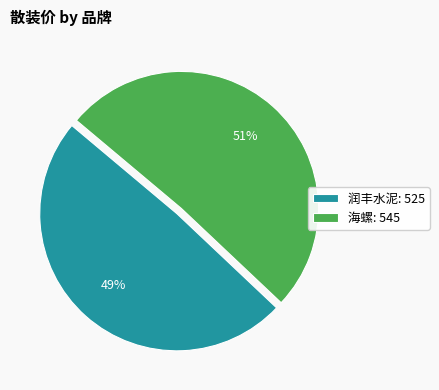

Which slice is the largest?

海螺